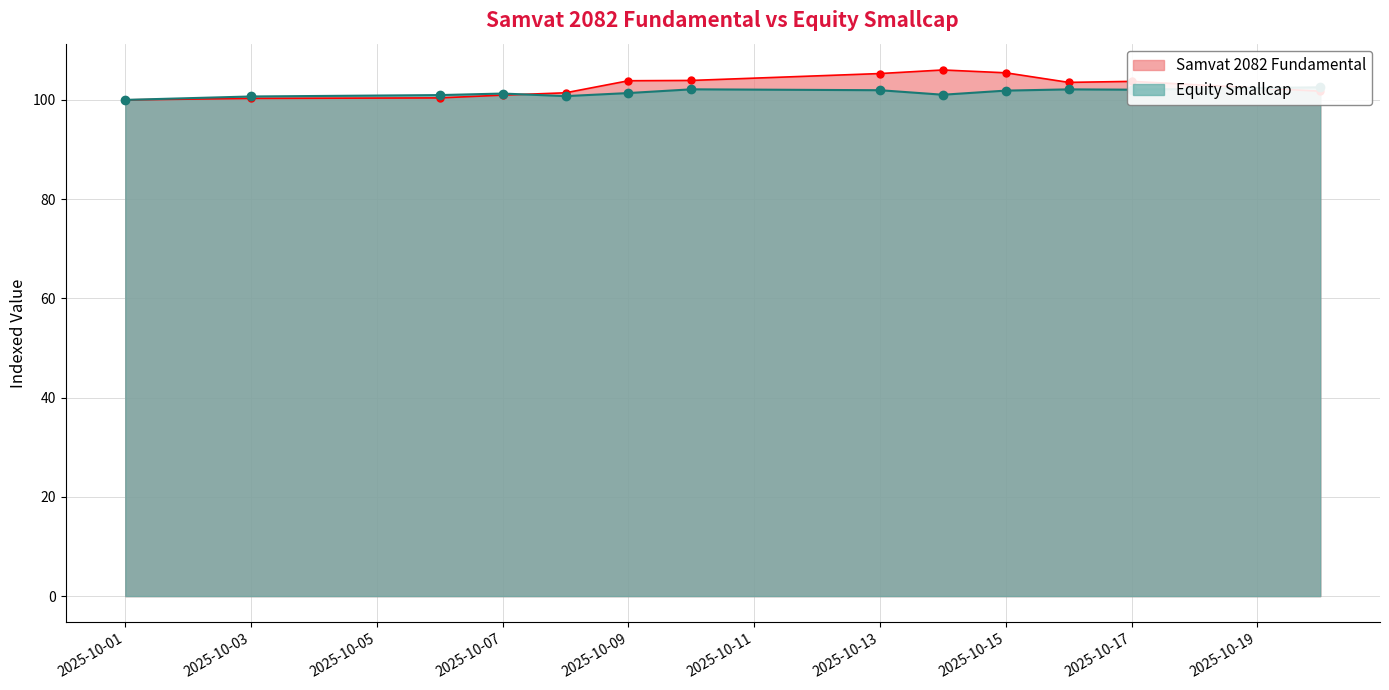

Which series has the largest total across all categories?

Samvat 2082 Fundamental